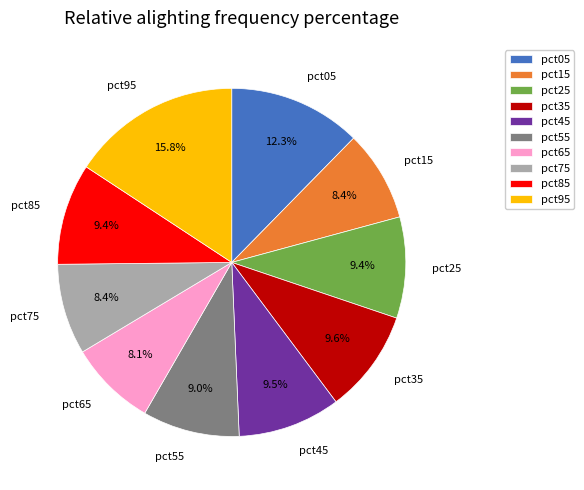

Does pct95 account for over 50% of the chart?

No